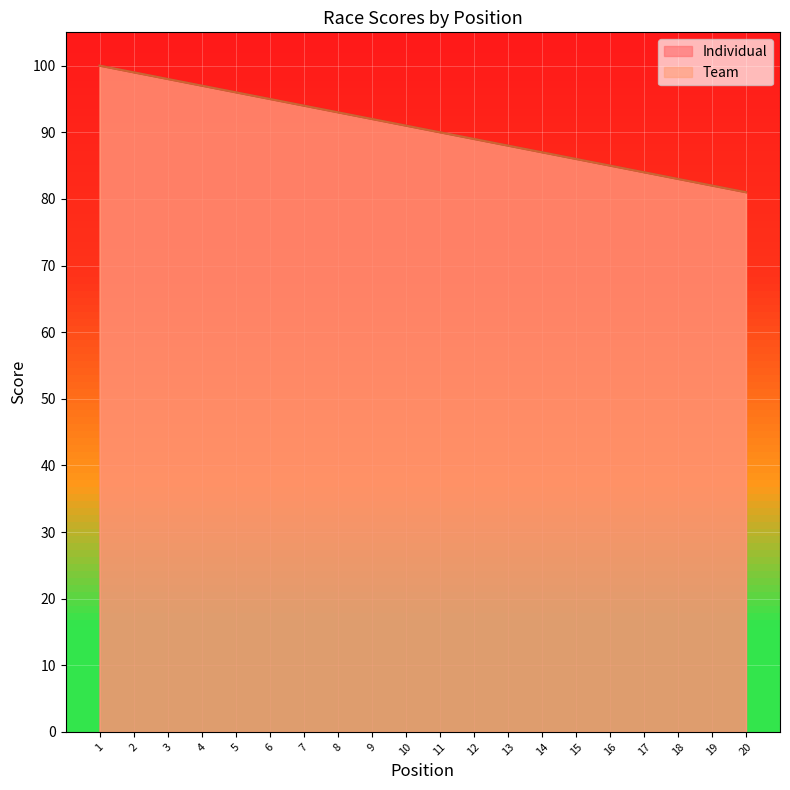

How many data points in Individual are above 91?

9